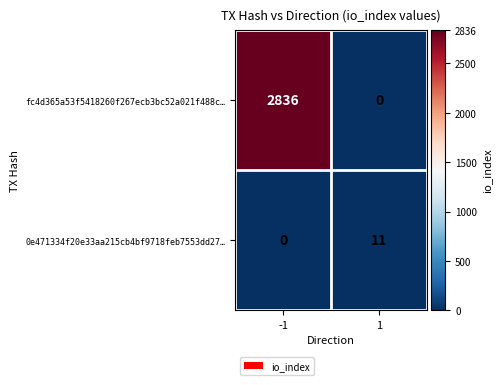

What is the difference between the highest and lowest values at -1?

2836